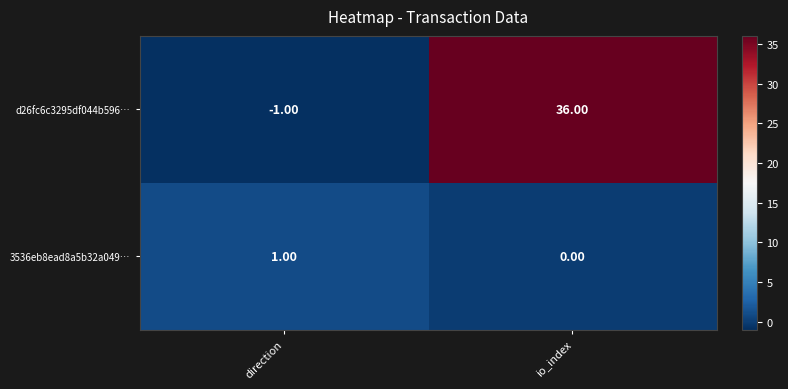

What is the difference between the highest and lowest values at io_index?

36